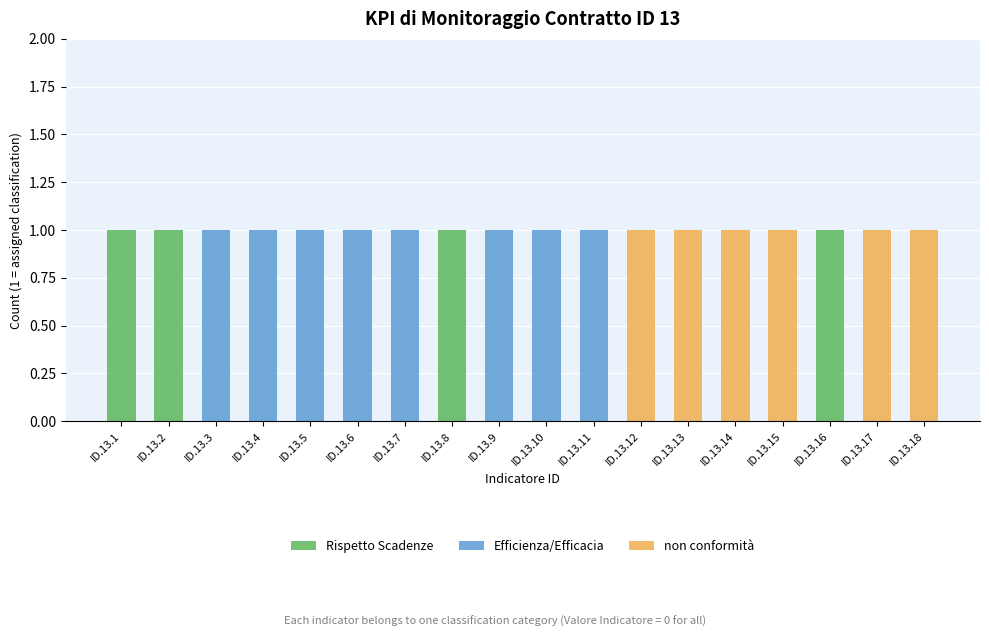

True or false: Rispetto Scadenze has a value of 0 at ID.13.14.

True